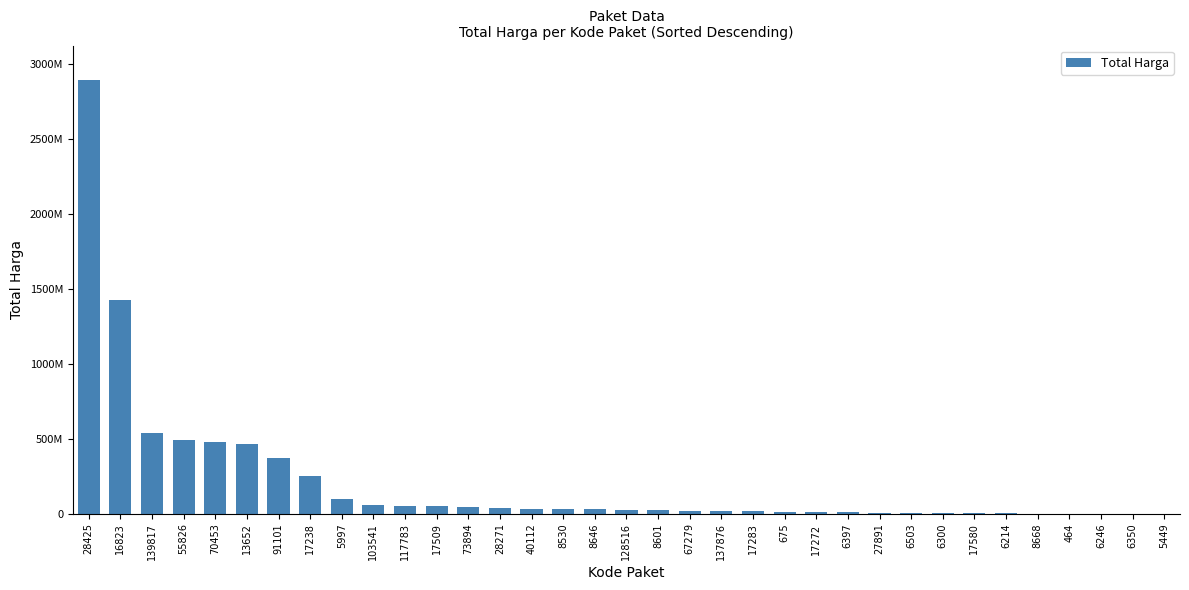

Reading left to right, what are all the values shown in this chart?

2892122000	1425867900	541071000	493000000	477600000	464002100	373404000	250350000	98772570	56152800	51601000	49730040	43859200	39440000	34292000	34000000	32441200	27412000	23653000	19175000	18900000	15513960	12453900	9180000	8742500	7401240	5129000	4672200	4350000	2772000	577875	333600	265000	182000	78000